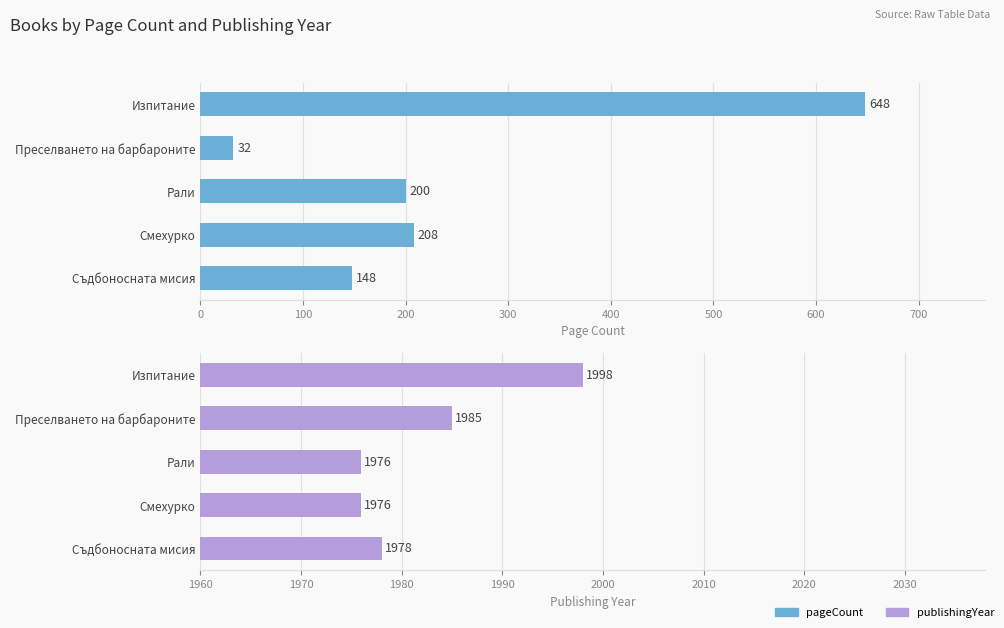

How many bars are there in each group?

2